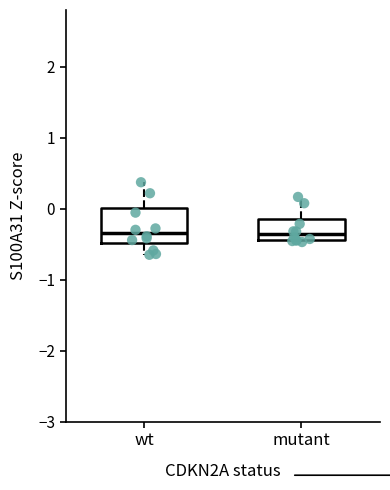

Reading left to right, read every box against the y-axis: the position of its median line, the range the box covers, and the ends of its whiskers. The values are not printed on the chart, so give them approximately, as read against the axis.

wt: median -0.3, box -0.5 to 0.0, whiskers -0.6 to 0.4
mutant: median -0.4 (just above the box's lower edge), box -0.4 to -0.1, whiskers -0.5 to 0.2